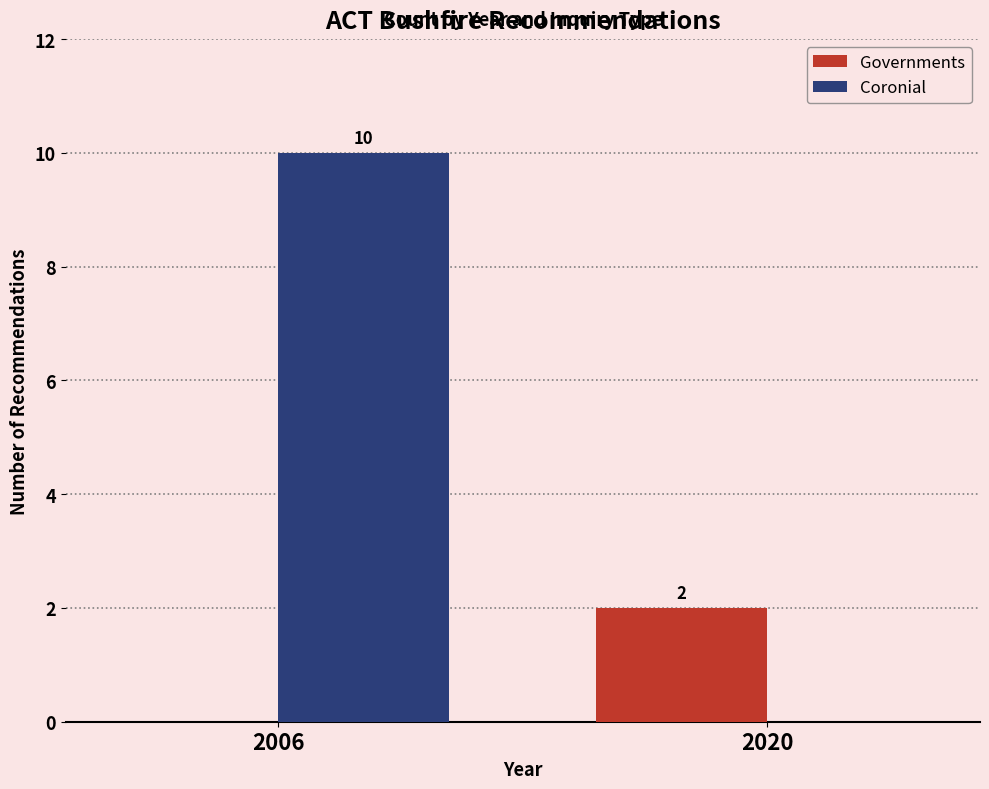

What is the sum of all Governments values?

2